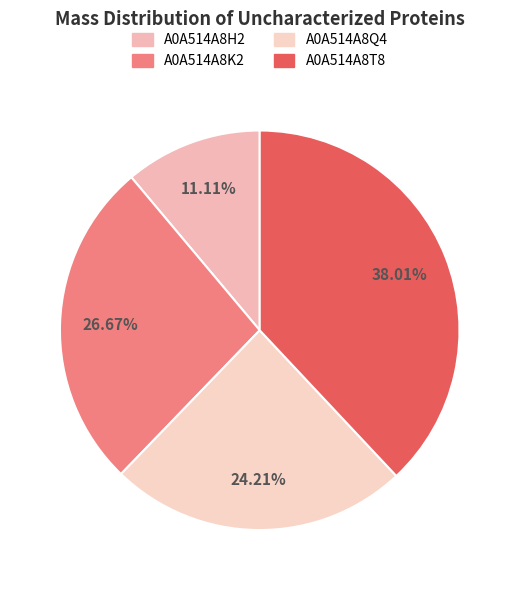

To the nearest percent, what is the combined percentage of A0A514A8K2 and A0A514A8T8?

65%